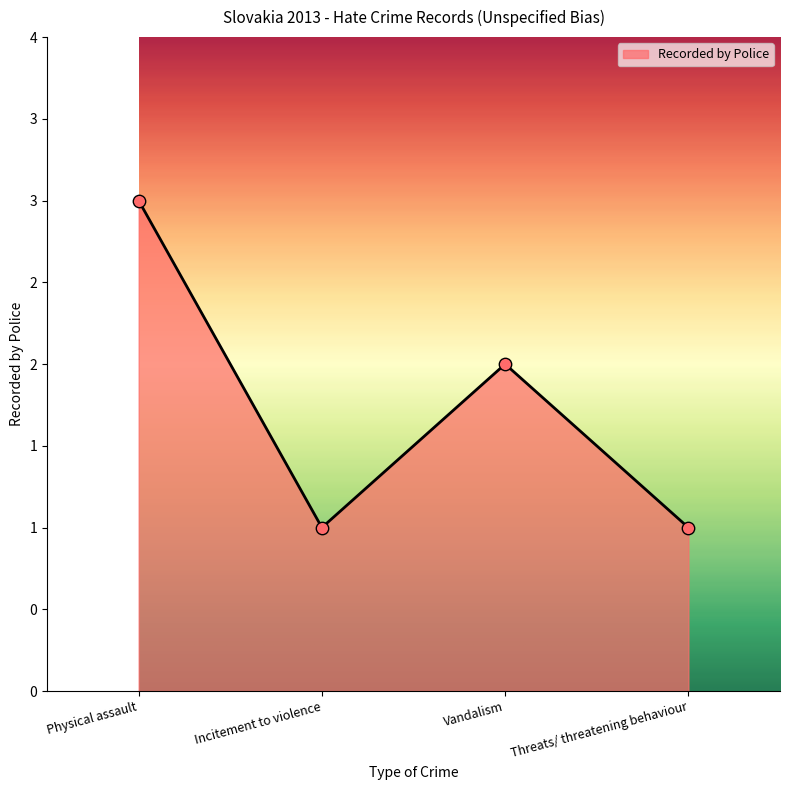

What is the change in value from Physical assault to Threats/ threatening behaviour?

-2